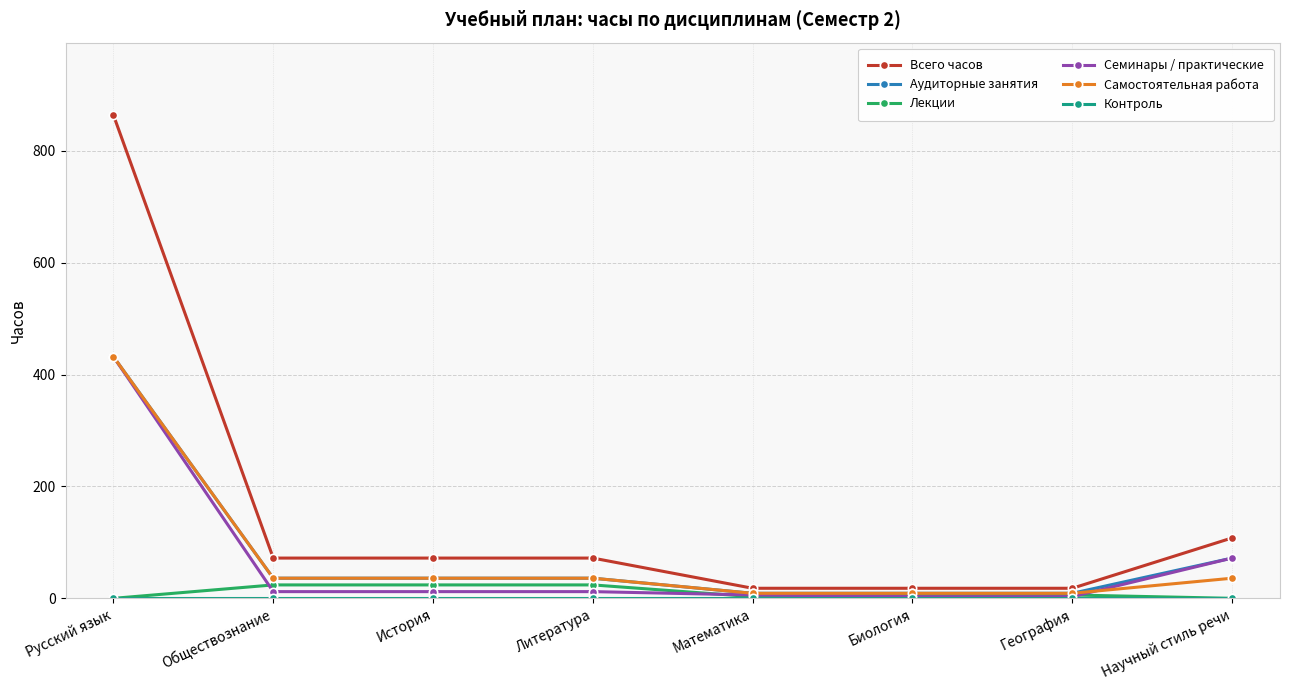

Between Литература and Биология, which series saw the biggest shift?

Всего часов